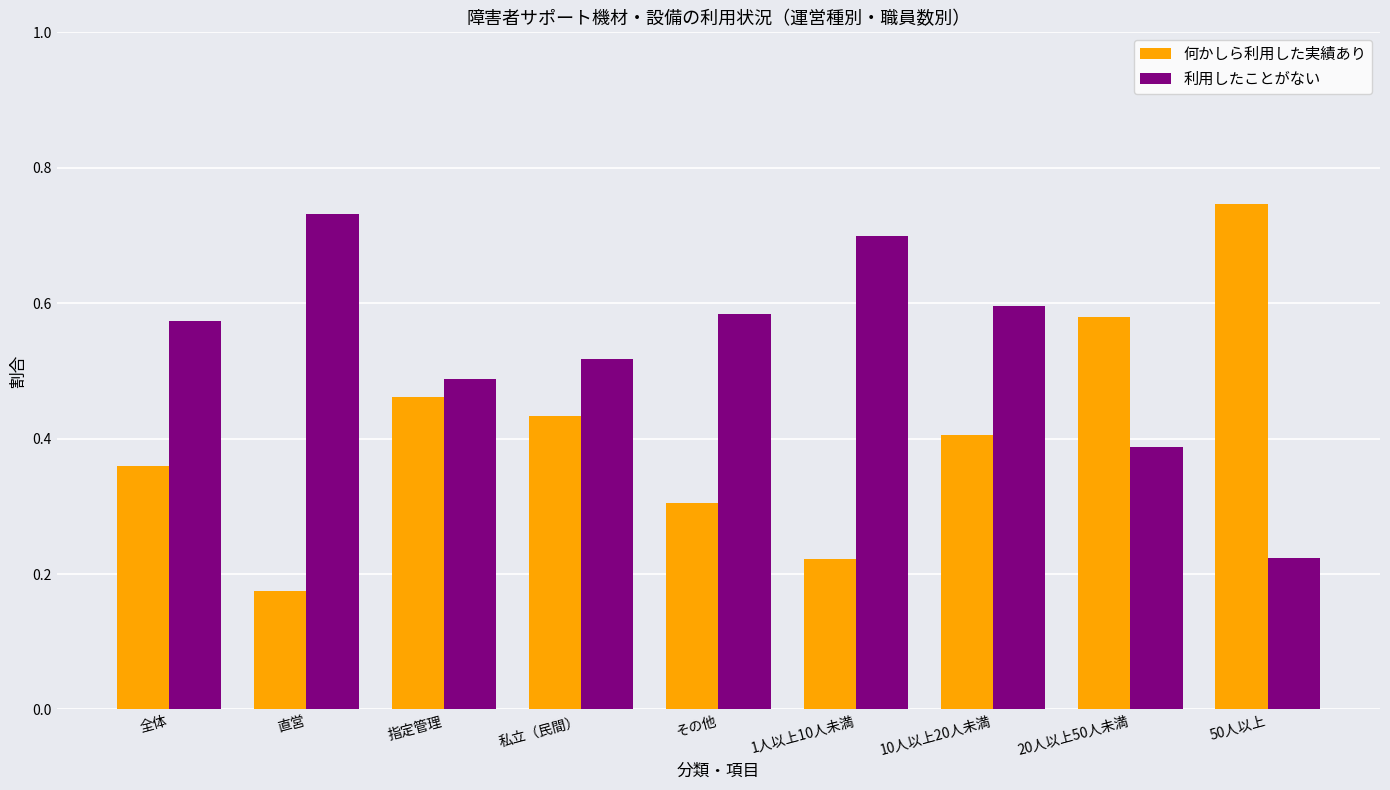

List the series in order of their overall mean, lowest first.

何かしら利用した実績あり, 利用したことがない